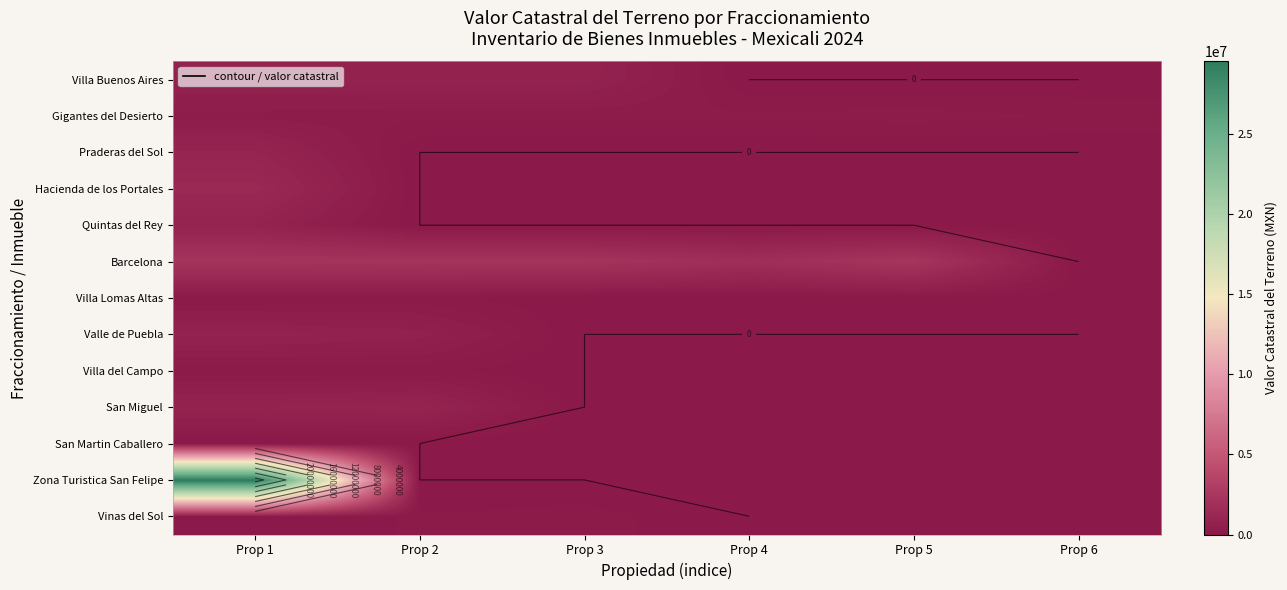

Between Prop 5 and Prop 1, which is larger?

Prop 1